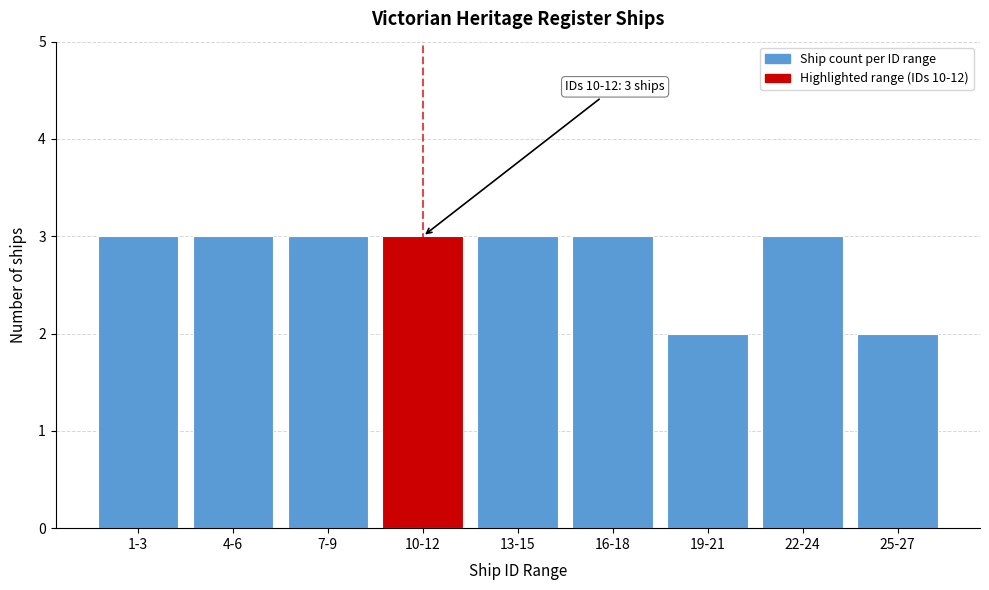

Reading left to right, transcribe all the data shown in this chart.

1-3=3	4-6=3	7-9=3	10-12=3	13-15=3	16-18=3	19-21=2	22-24=3	25-27=2